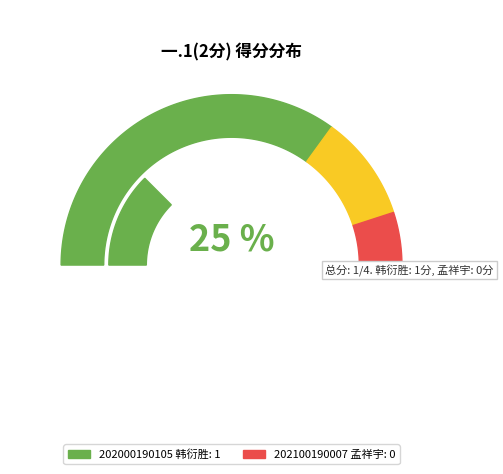

Is it true that 202000190105 is 88% of the pie?

False